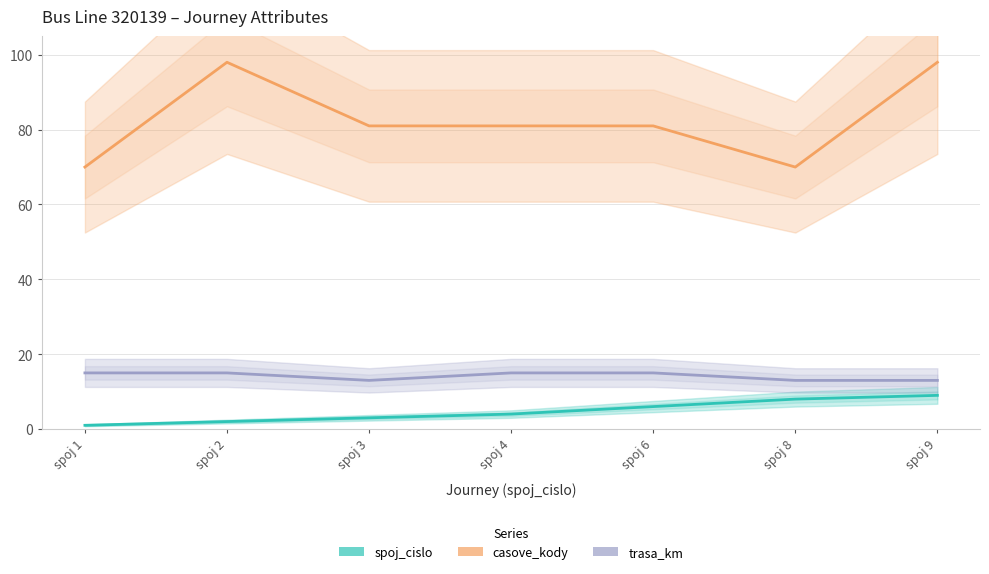

Which category has the lowest value in the trasa_km series?

spoj 3